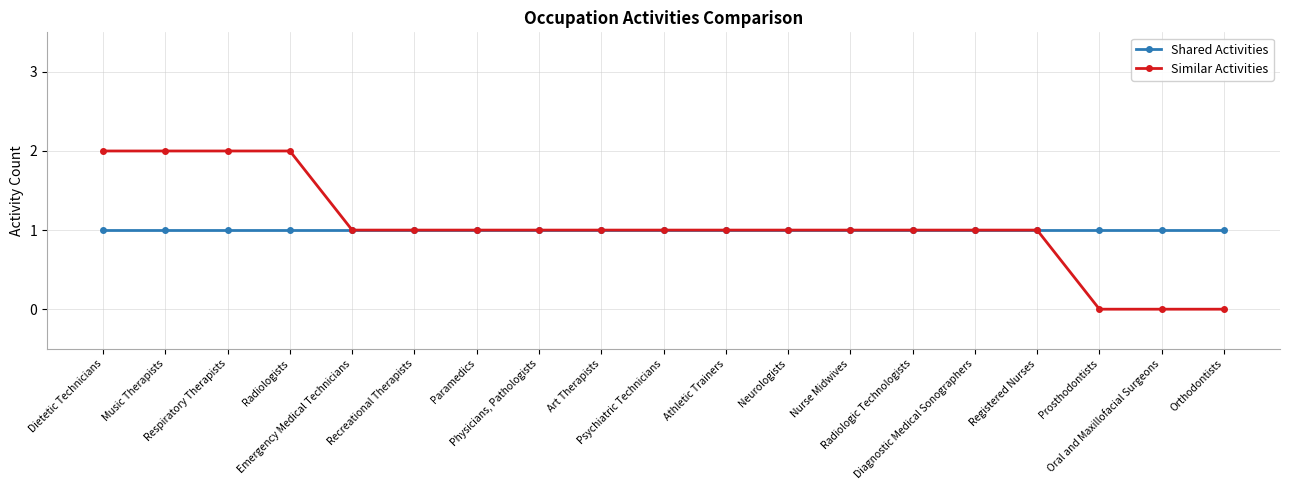

What is the difference between the second highest and minimum values in the Similar Activities series?

2